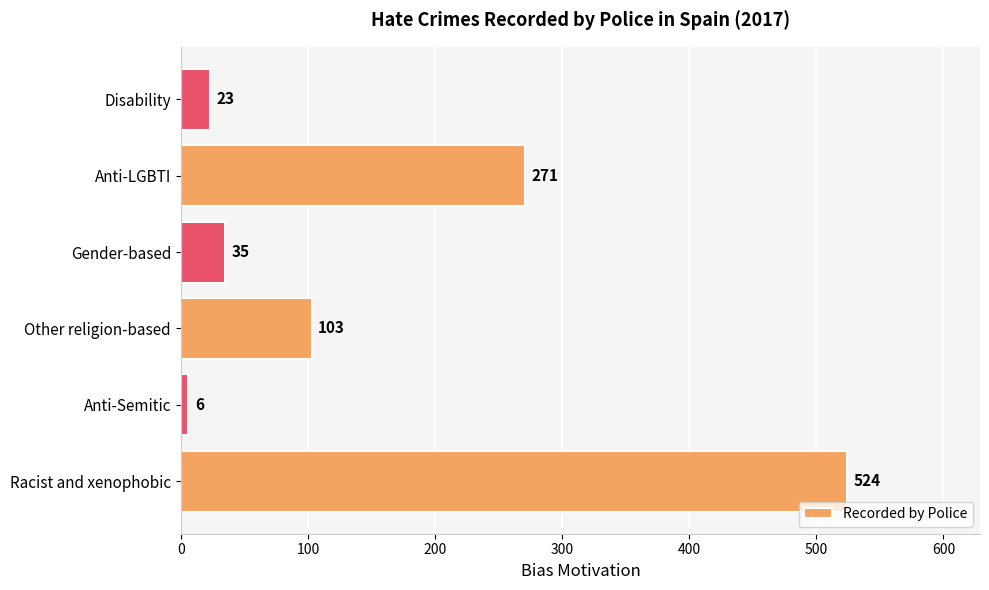

What is the difference between the values at Racist and xenophobic and Gender-based?

489